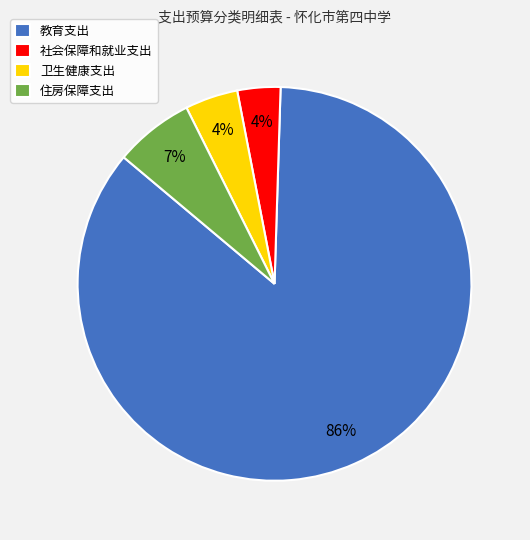

Which slice is the largest?

教育支出